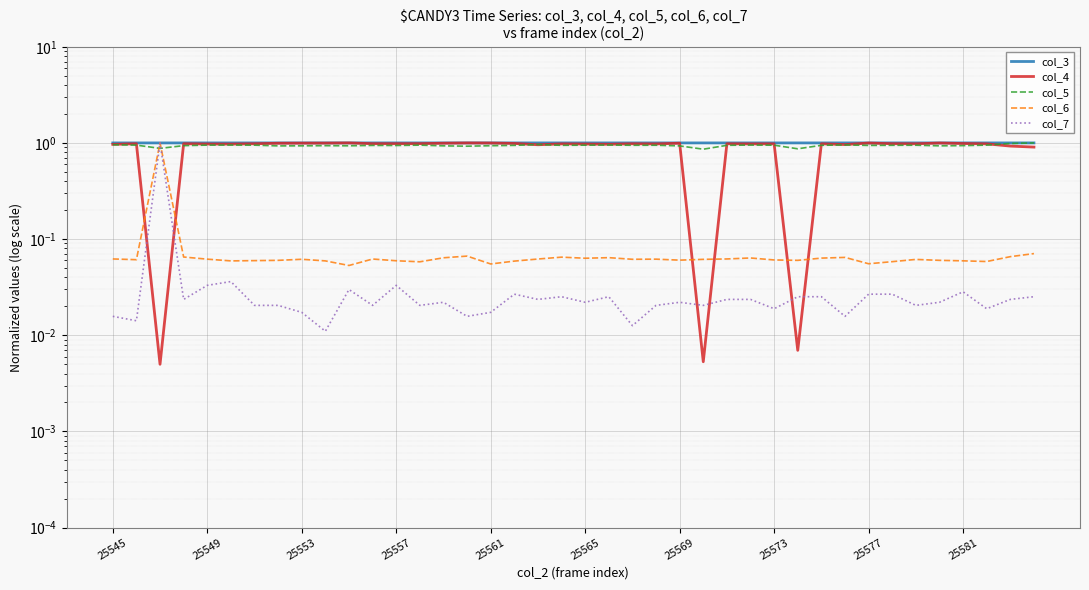

What are all the series names shown in the legend?

col_3, col_4, col_5, col_6, col_7